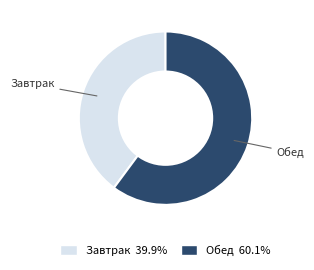

Approximately how many times larger is the value at Завтрак compared to Обед?

0.7